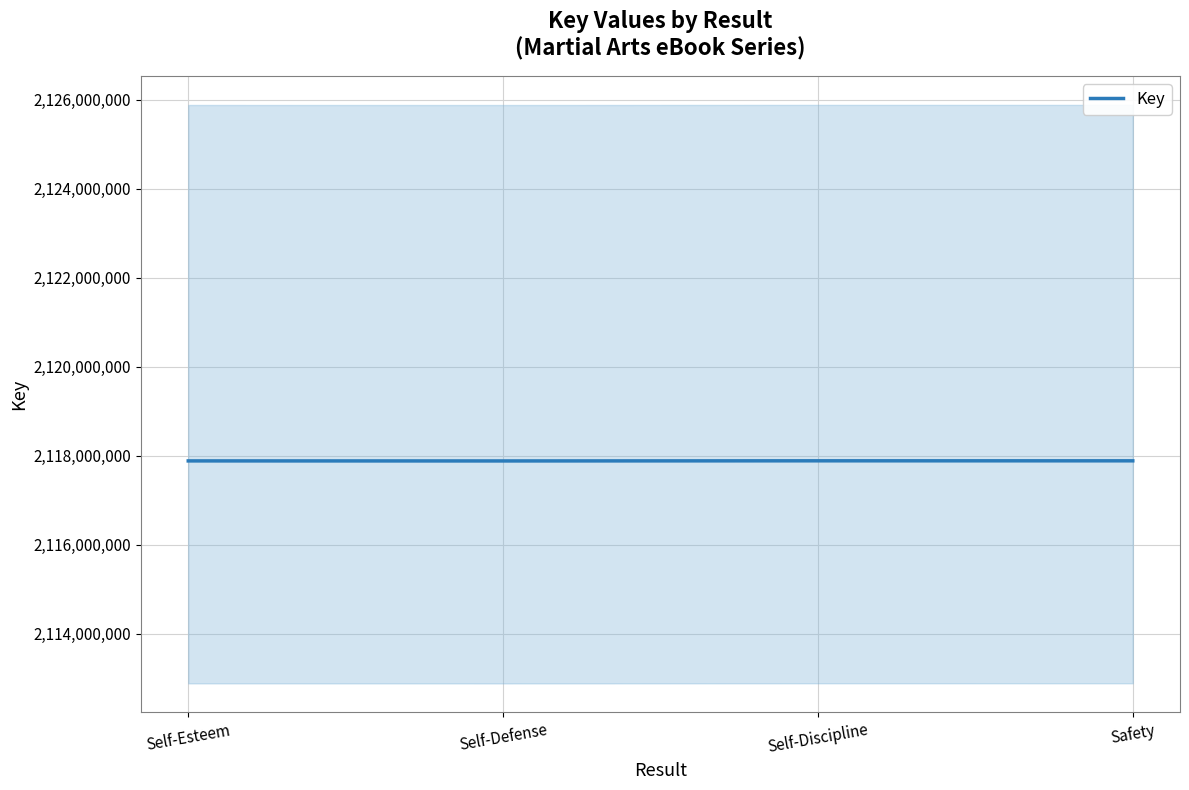

How many interior local peaks (higher than both neighbors) does the data have?

1